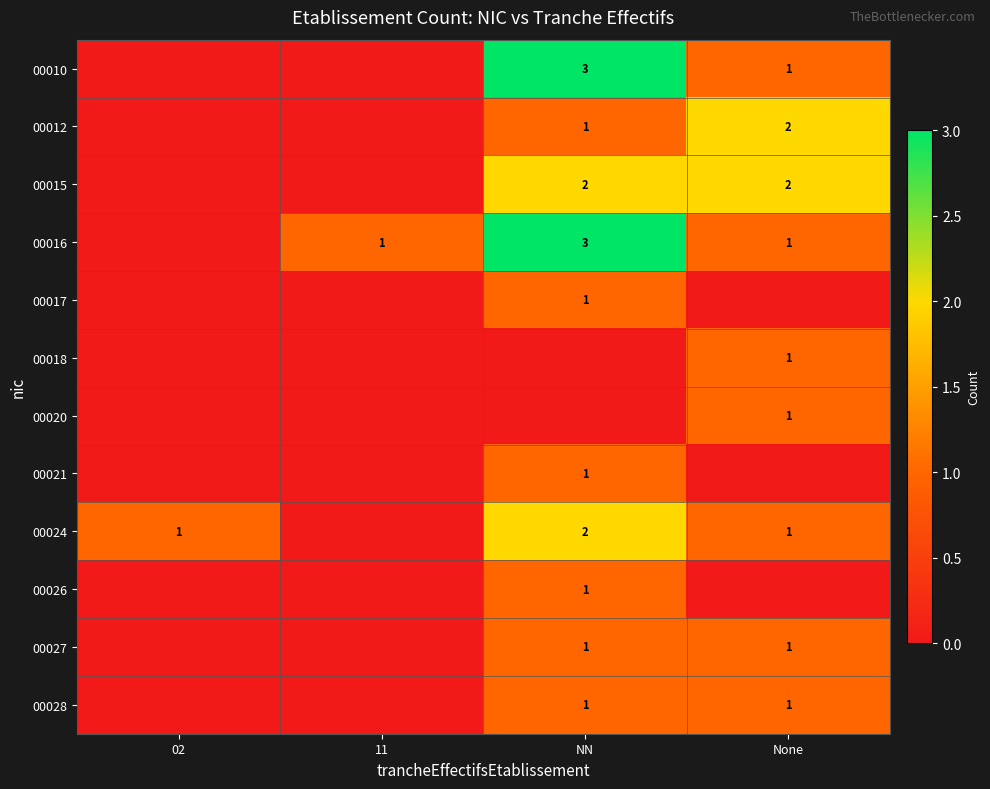

At how many categories does at least one series exceed 1?

2